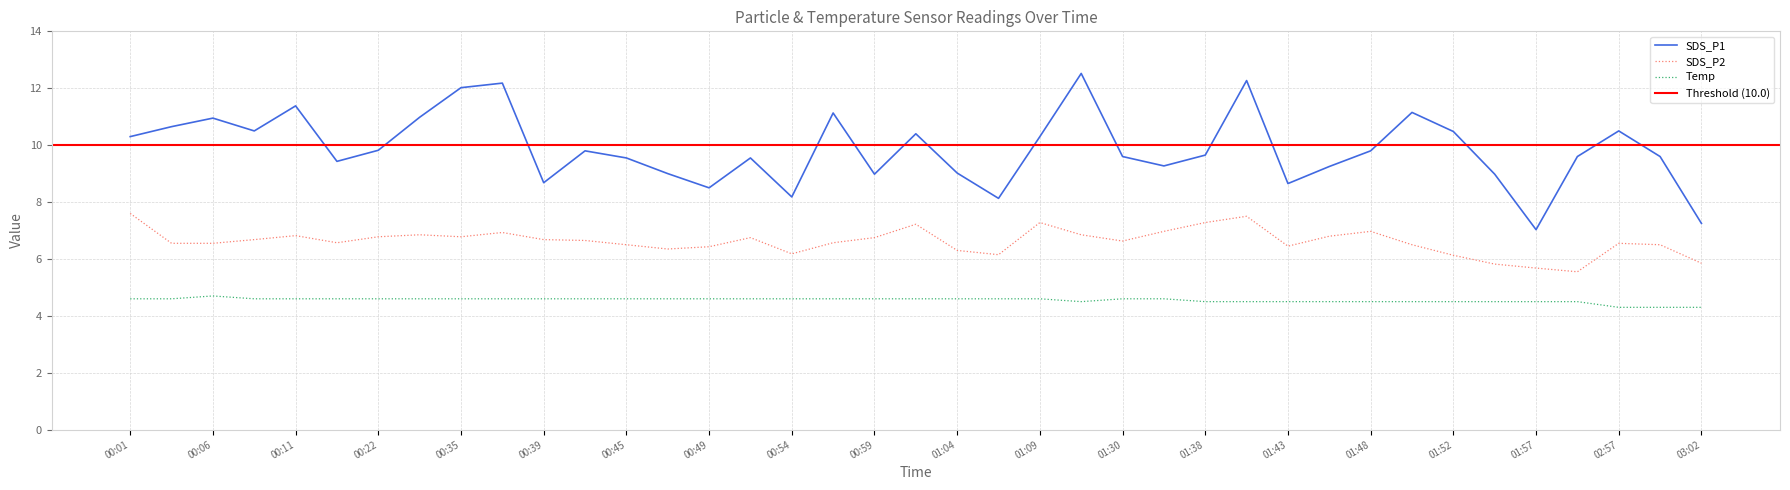

Reading right to left, what are all the values shown in this chart?

SDS_P1: 03:02=7.2	02:59=9.6	02:57=10.5	02:10=9.6	01:57=7.0	01:55=9.0	01:52=10.5	01:50=11.2	01:48=9.8	01:45=9.2	01:43=8.7	01:40=12.3	01:38=9.7	01:35=9.3	01:30=9.6	01:14=12.5	01:09=10.3	01:06=8.1	01:04=9.0	01:02=10.4	00:59=9.0	00:57=11.1	00:54=8.2	00:52=9.6	00:49=8.5	00:47=9.0	00:45=9.6	00:42=9.8	00:39=8.7	00:37=12.2	00:35=12.0	00:32=11.0	00:22=9.8	00:19=9.4	00:11=11.4	00:09=10.5	00:06=10.9	00:04=10.7	00:01=10.3
SDS_P2: 03:02=5.8	02:59=6.5	02:57=6.5	02:10=5.5	01:57=5.7	01:55=5.8	01:52=6.1	01:50=6.5	01:48=7.0	01:45=6.8	01:43=6.5	01:40=7.5	01:38=7.3	01:35=7.0	01:30=6.6	01:14=6.8	01:09=7.3	01:06=6.2	01:04=6.3	01:02=7.2	00:59=6.8	00:57=6.6	00:54=6.2	00:52=6.8	00:49=6.4	00:47=6.3	00:45=6.5	00:42=6.7	00:39=6.7	00:37=6.9	00:35=6.8	00:32=6.8	00:22=6.8	00:19=6.6	00:11=6.8	00:09=6.7	00:06=6.5	00:04=6.5	00:01=7.6
Temp: 03:02=4.3	02:59=4.3	02:57=4.3	02:10=4.5	01:57=4.5	01:55=4.5	01:52=4.5	01:50=4.5	01:48=4.5	01:45=4.5	01:43=4.5	01:40=4.5	01:38=4.5	01:35=4.6	01:30=4.6	01:14=4.5	01:09=4.6	01:06=4.6	01:04=4.6	01:02=4.6	00:59=4.6	00:57=4.6	00:54=4.6	00:52=4.6	00:49=4.6	00:47=4.6	00:45=4.6	00:42=4.6	00:39=4.6	00:37=4.6	00:35=4.6	00:32=4.6	00:22=4.6	00:19=4.6	00:11=4.6	00:09=4.6	00:06=4.7	00:04=4.6	00:01=4.6